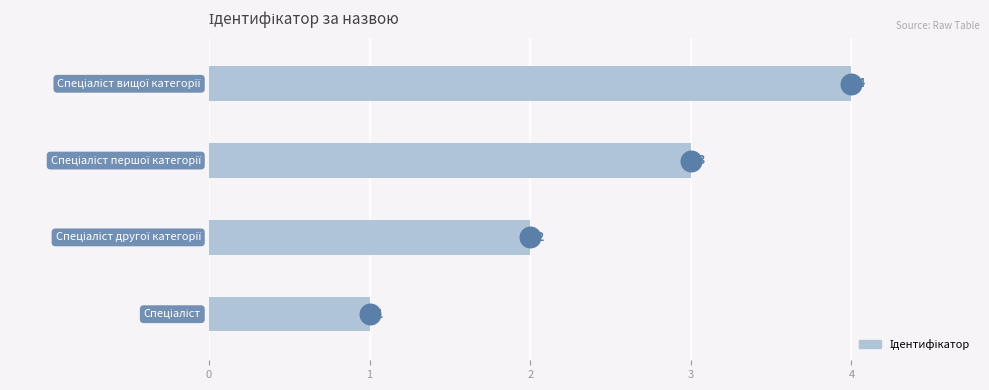

What is the ratio of the value at 0 to the value at 1?

0.5